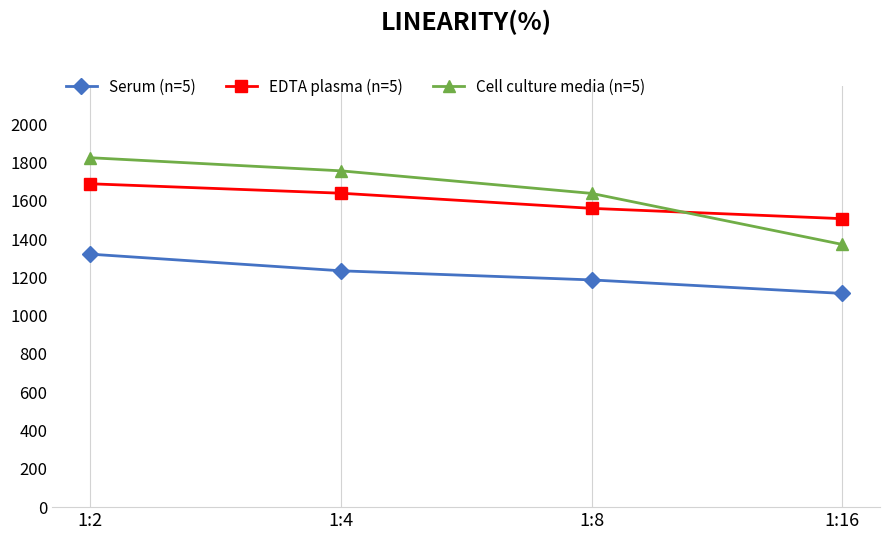

What is the average value of the Serum (n=5) series?

1214.4